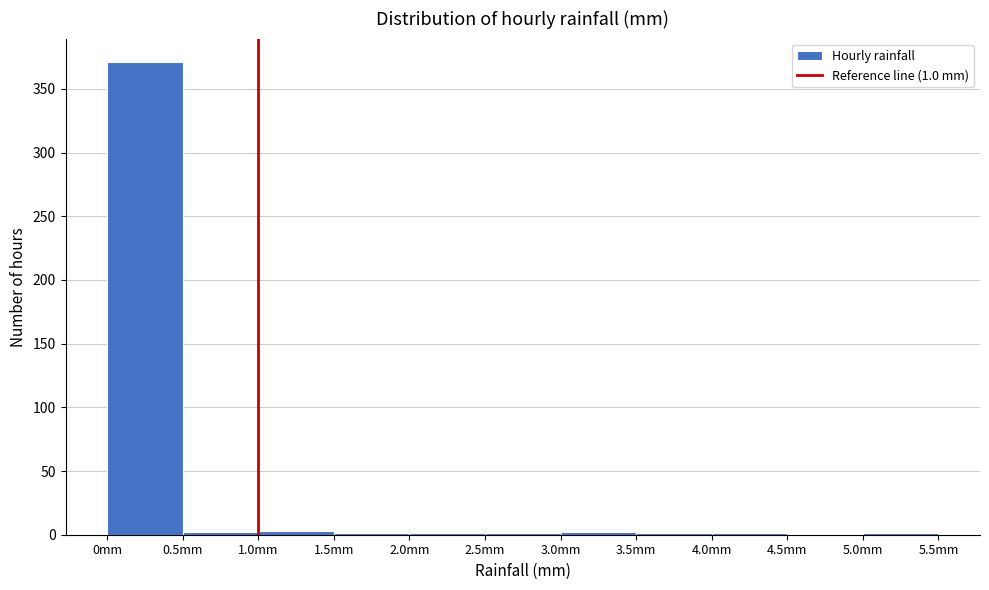

Over which range of the x-axis is the bar tallest?

0.0 to 0.5